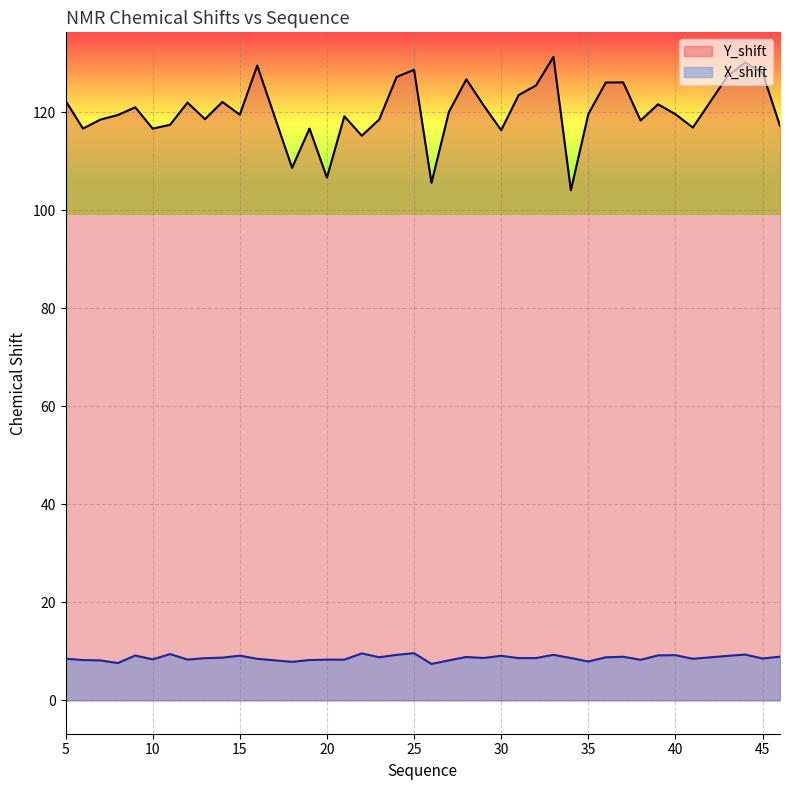

Between 20 and 44, which series saw the biggest shift?

Y_shift